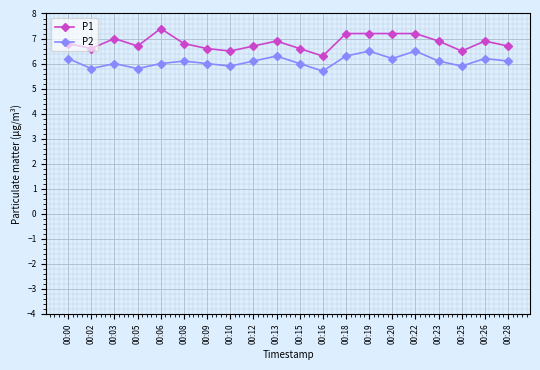

What is the difference between the maximum and second lowest values in the P2 series?

0.7